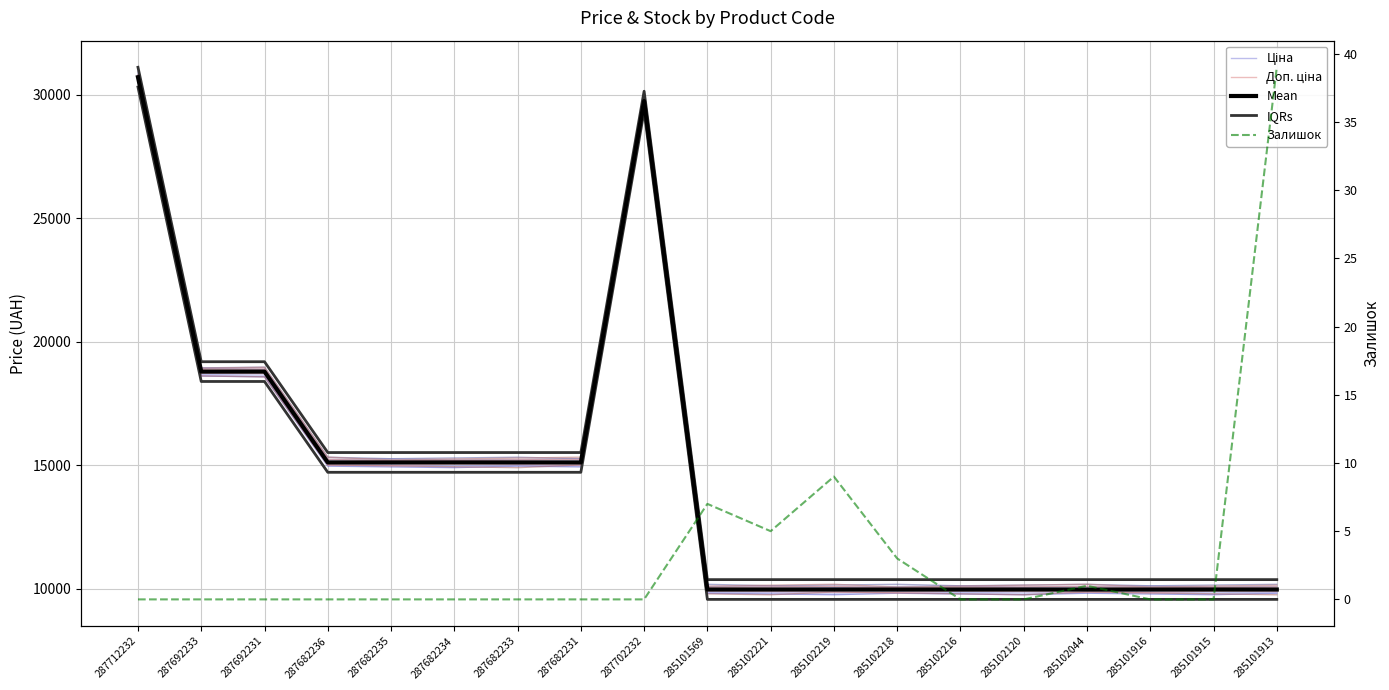

The Доп. ціна series shows 8533.6 at 287692231. True or false?

False